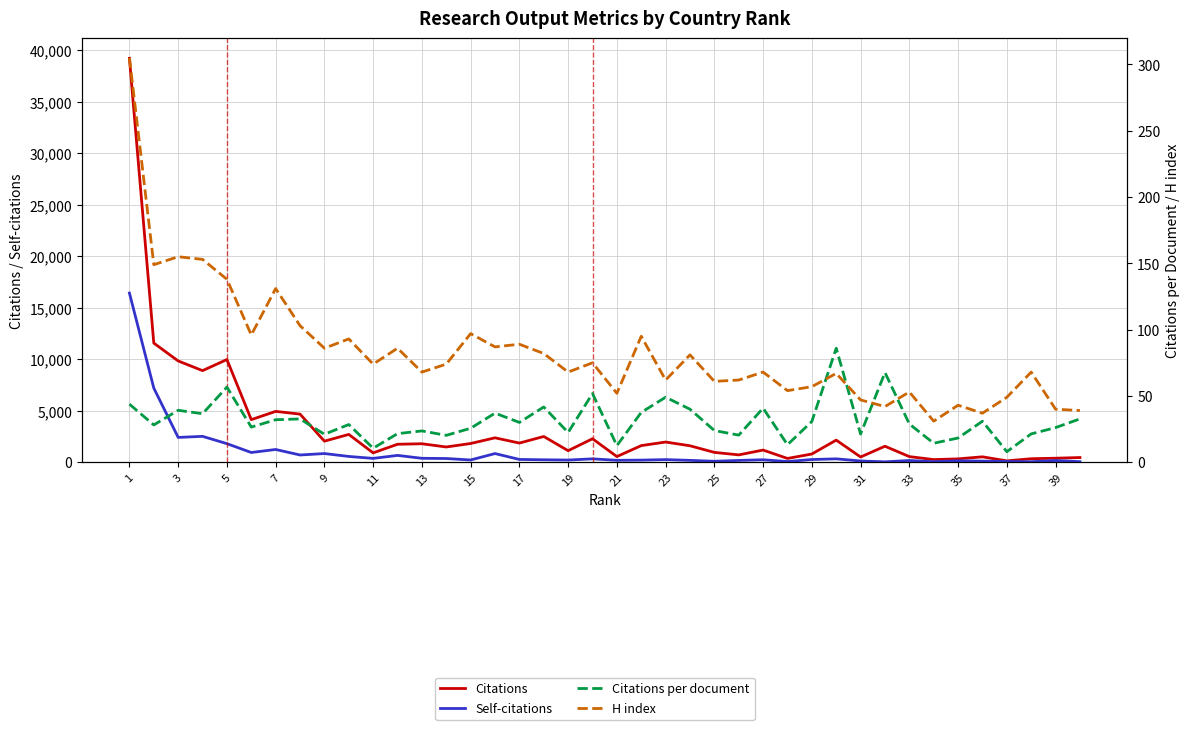

Does the chart display data point markers on the line(s)?

No